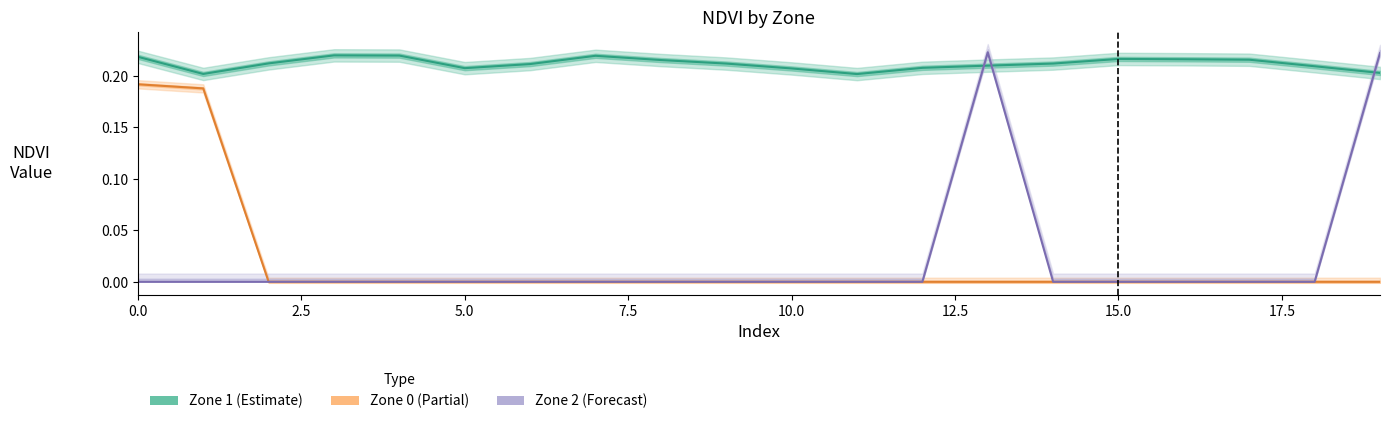

Between 15.0 and 7.5, which is larger?

7.5